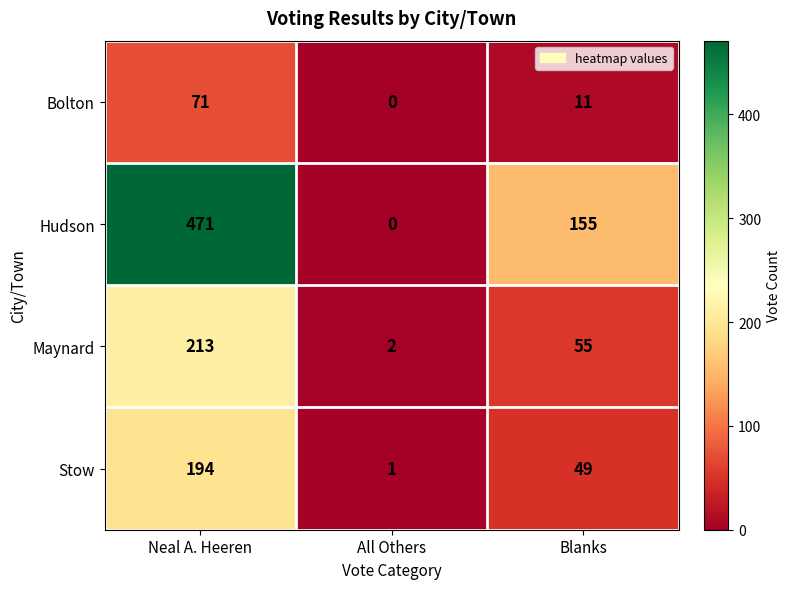

Reading left to right, extract all data points from this chart.

Bolton: Neal A. Heeren=71	All Others=0	Blanks=11
Hudson: Neal A. Heeren=471	All Others=0	Blanks=155
Maynard: Neal A. Heeren=213	All Others=2	Blanks=55
Stow: Neal A. Heeren=194	All Others=1	Blanks=49